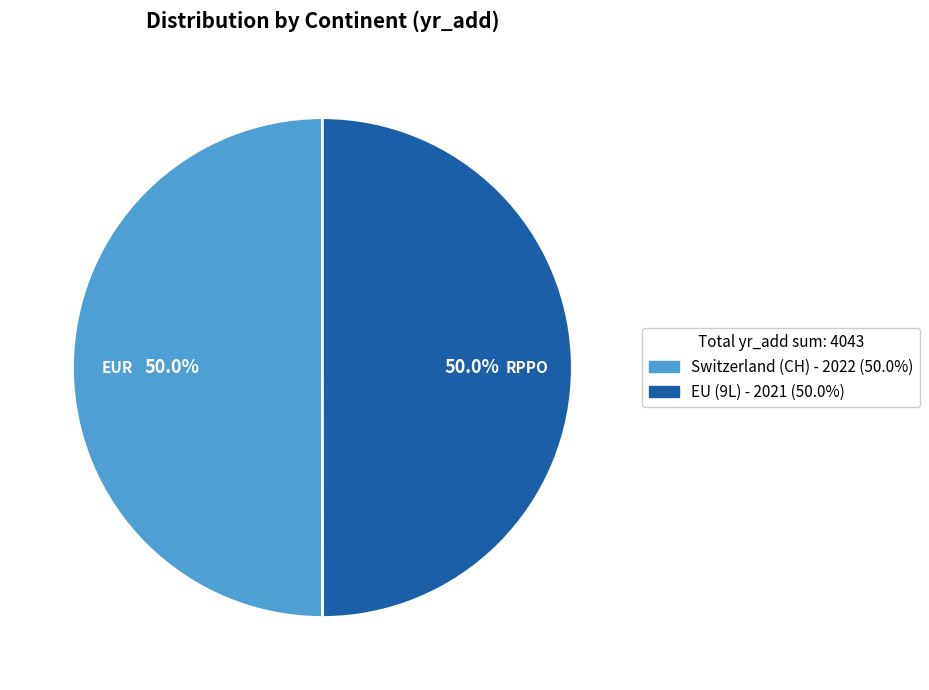

Count the number of slices in the pie.

2